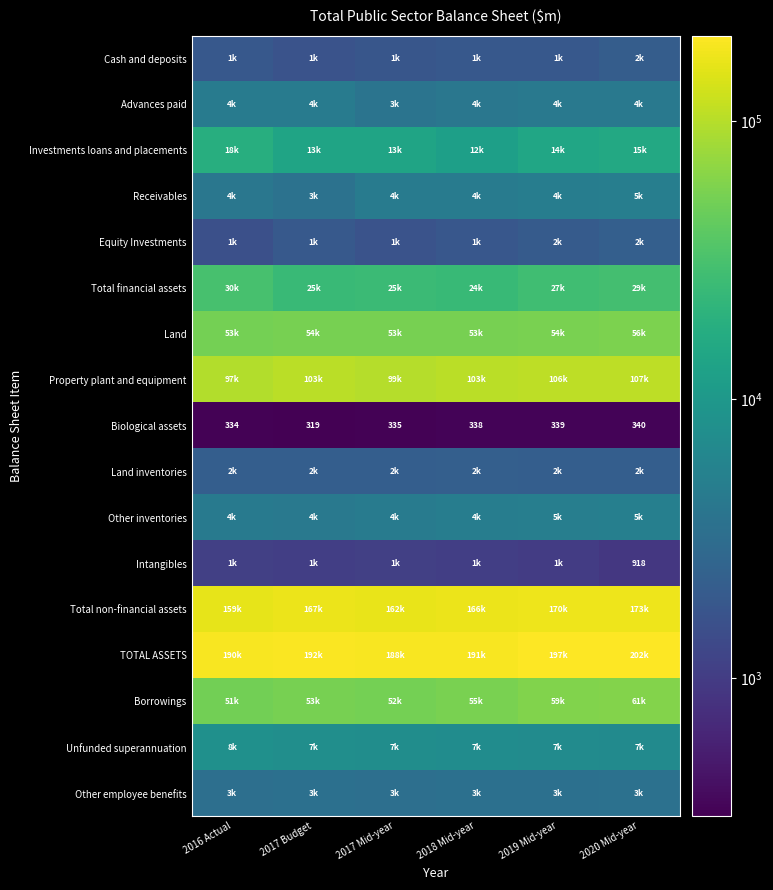

The Biological assets series shows 197 at 2018 Mid-year. True or false?

False